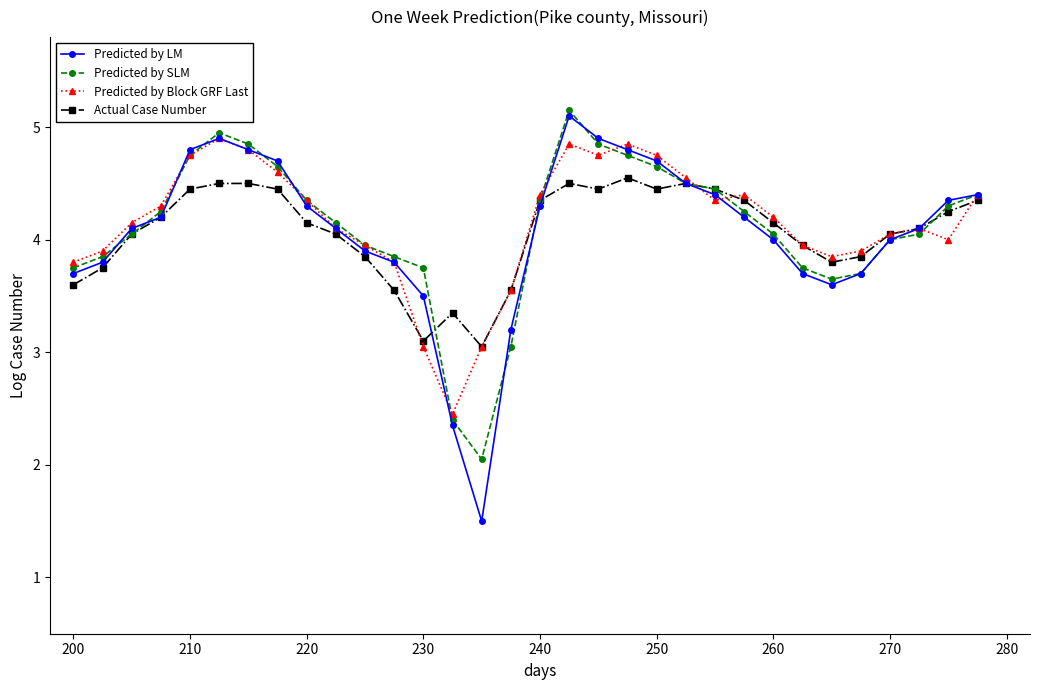

What is the value of the Actual Case Number point at the 18th from the left?

4.5